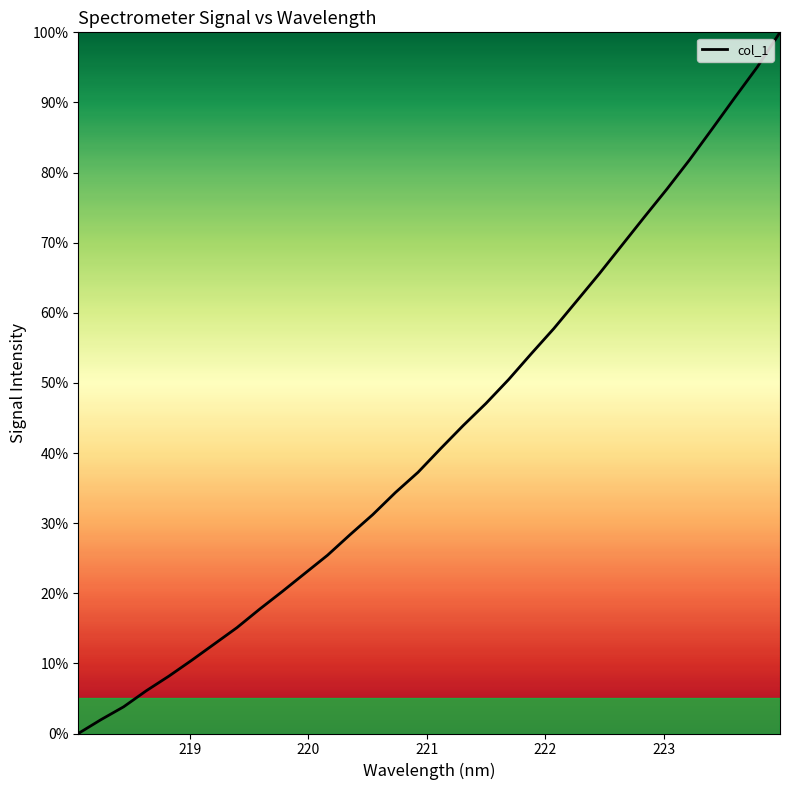

What is the greatest value displayed?

100.0